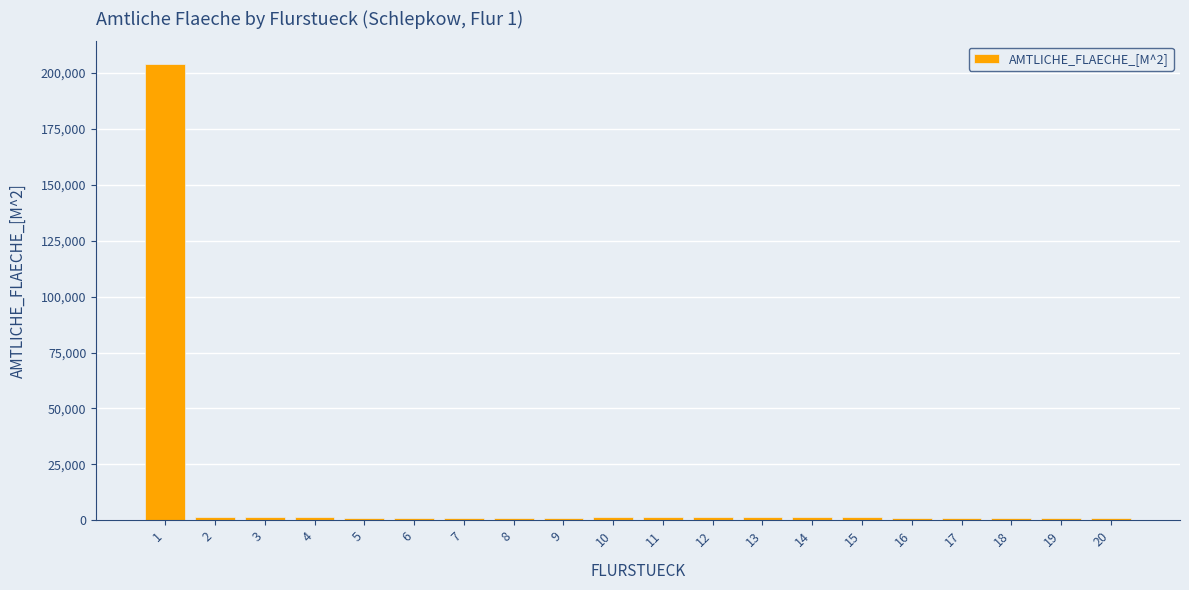

What is the greatest value displayed?

203926